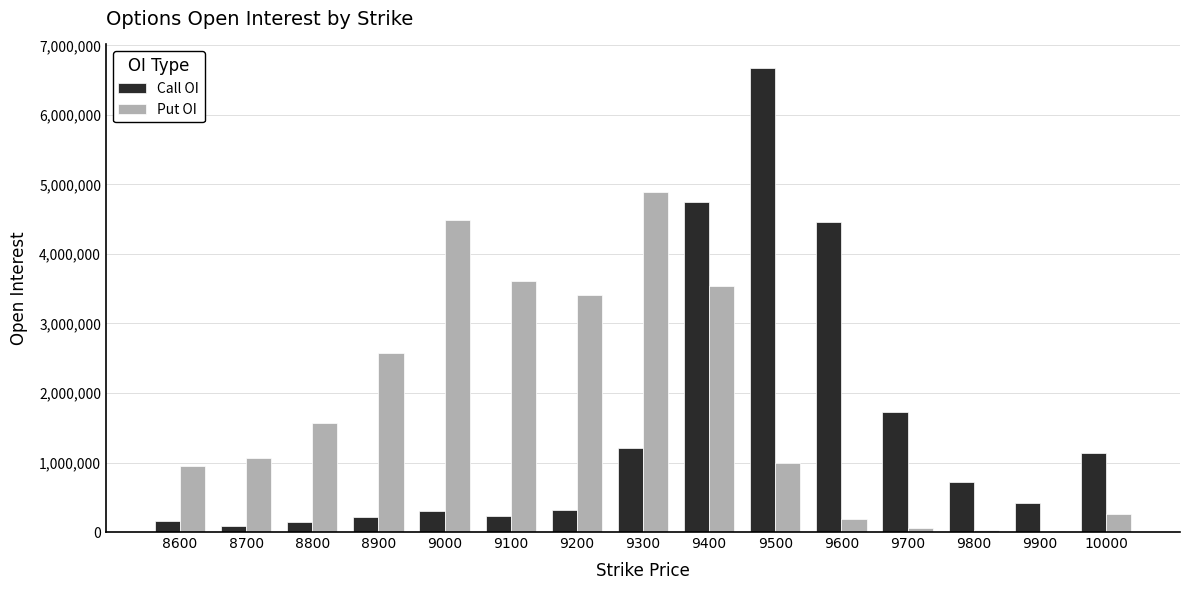

Is the value of Call OI at 9200 greater than the value of Put OI at 9100?

No